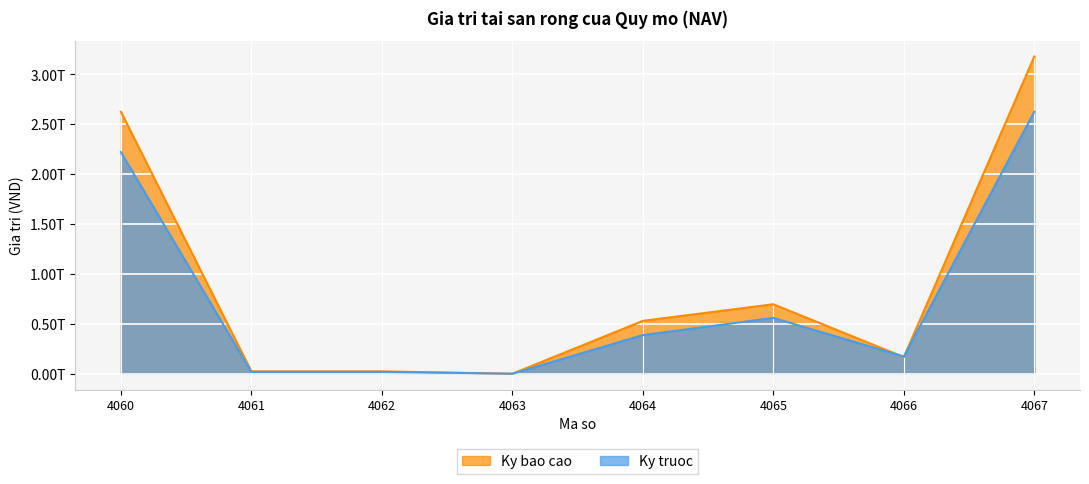

True or false: Ky bao cao and Ky truoc cross at least once.

True